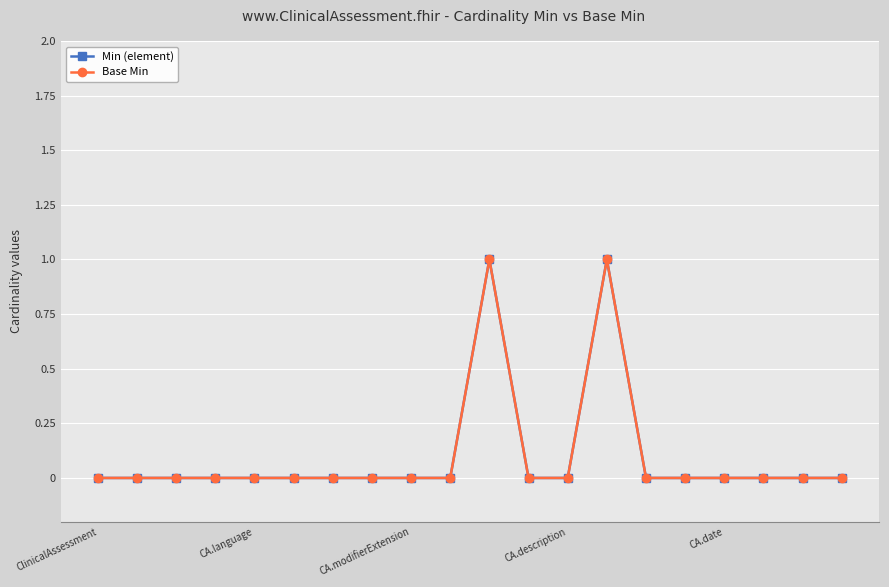

Does the chart have visible grid lines?

Yes